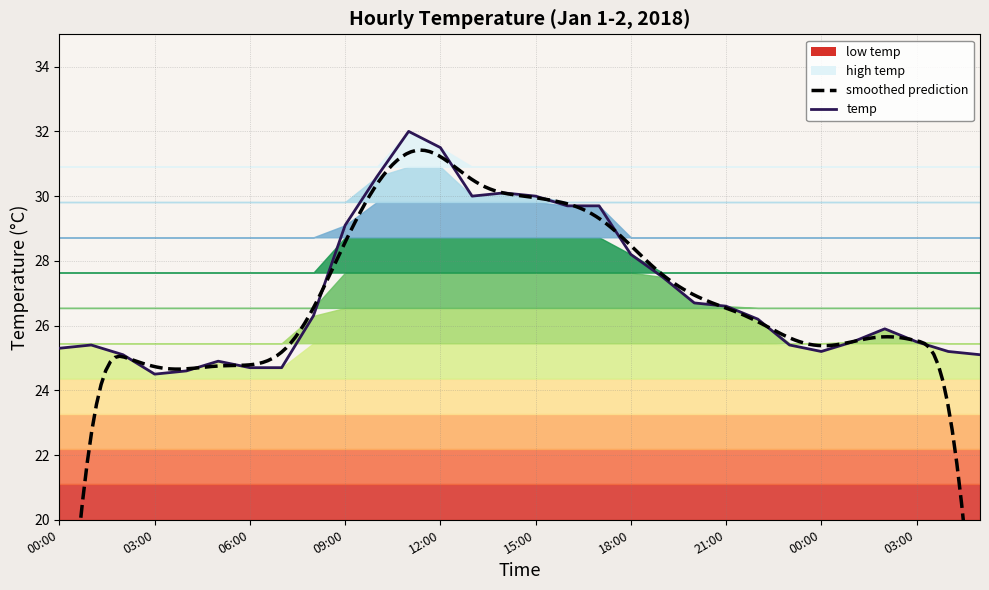

How many points are lower than both their immediate neighbors (excluding endpoints)?

3